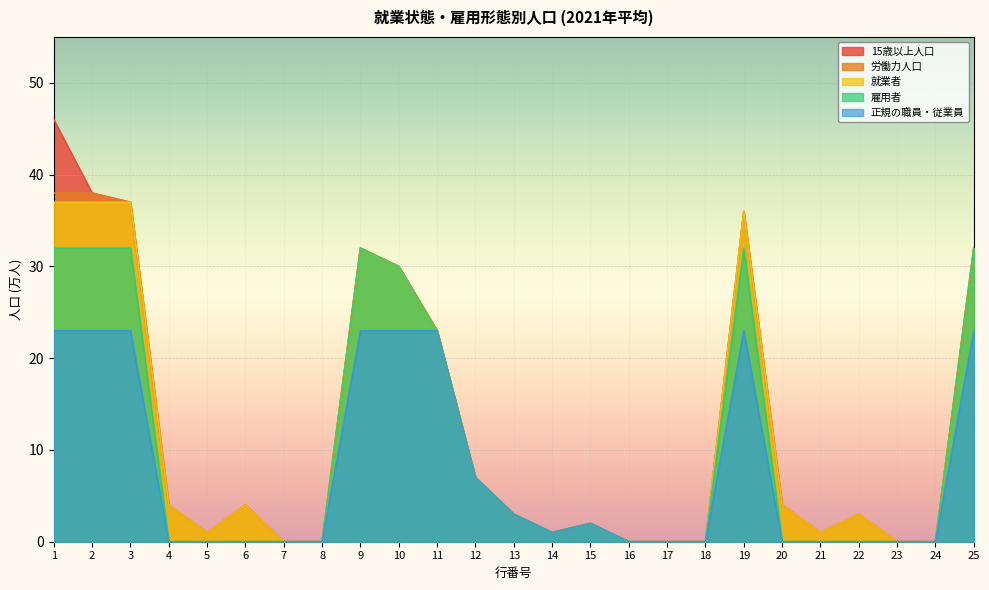

The 正規の職員・従業員 series shows 0 at 5. True or false?

True